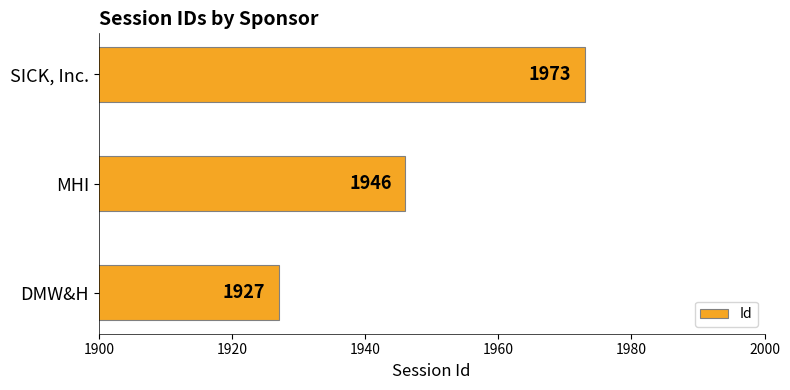

Rank the categories by value from lowest to highest.

DMW&H, MHI, SICK, Inc.